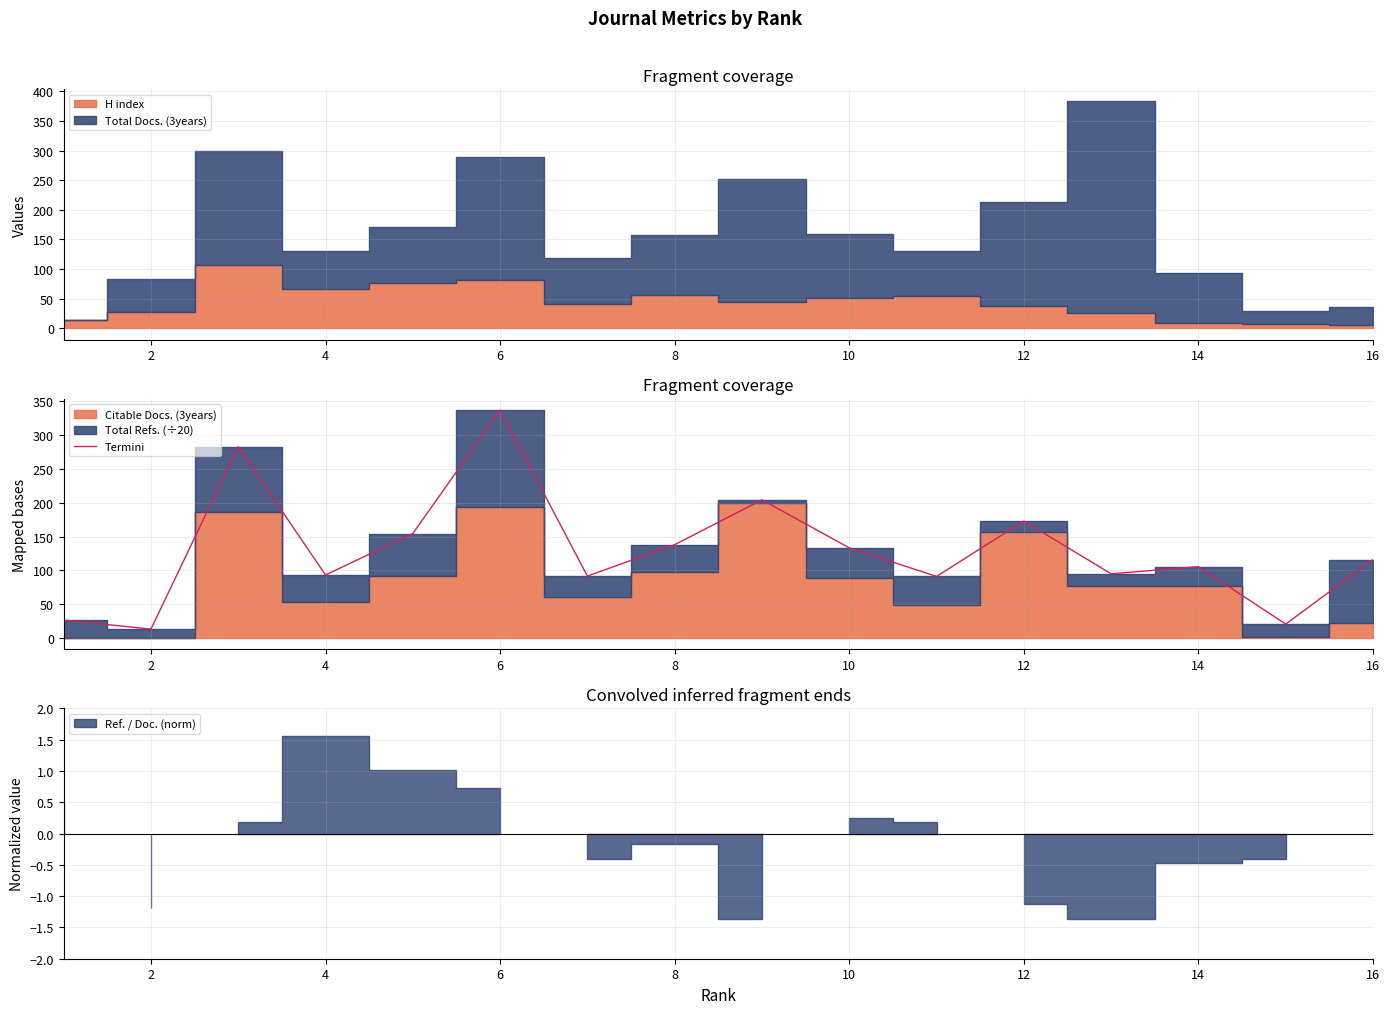

Reading left to right, what are all the values shown in this chart?

26.4	12.9	283.1	93.1	154.4	337.1	91.5	137.9	204.3	133.2	91.0	172.8	94.8	105.4	20.4	115.8